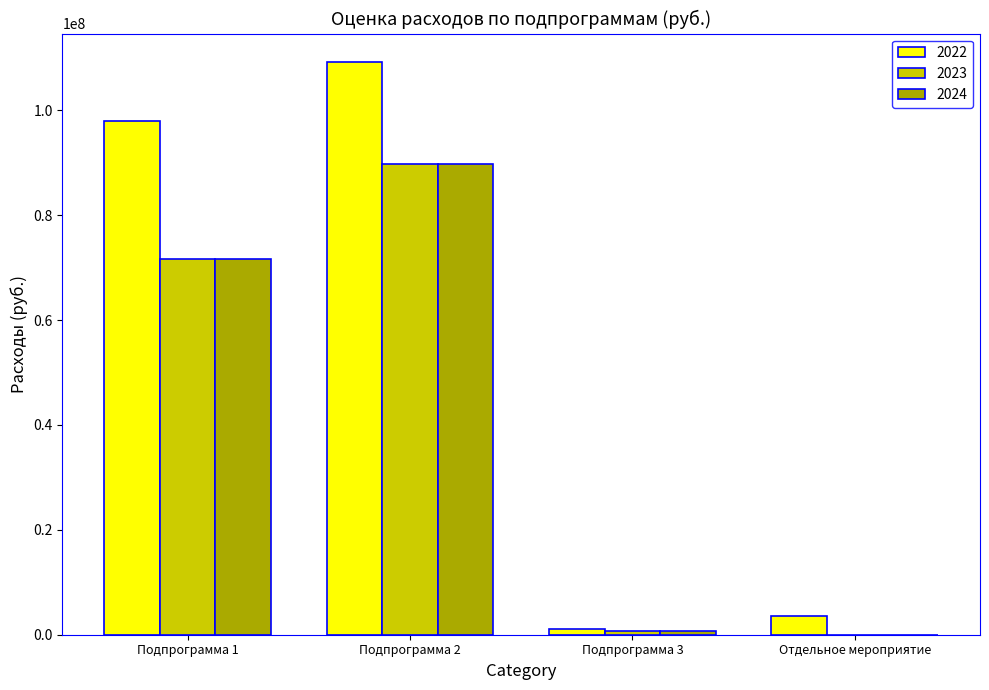

The value of 2024 at Подпрограмма 1 is 43192338.1. True or false?

False